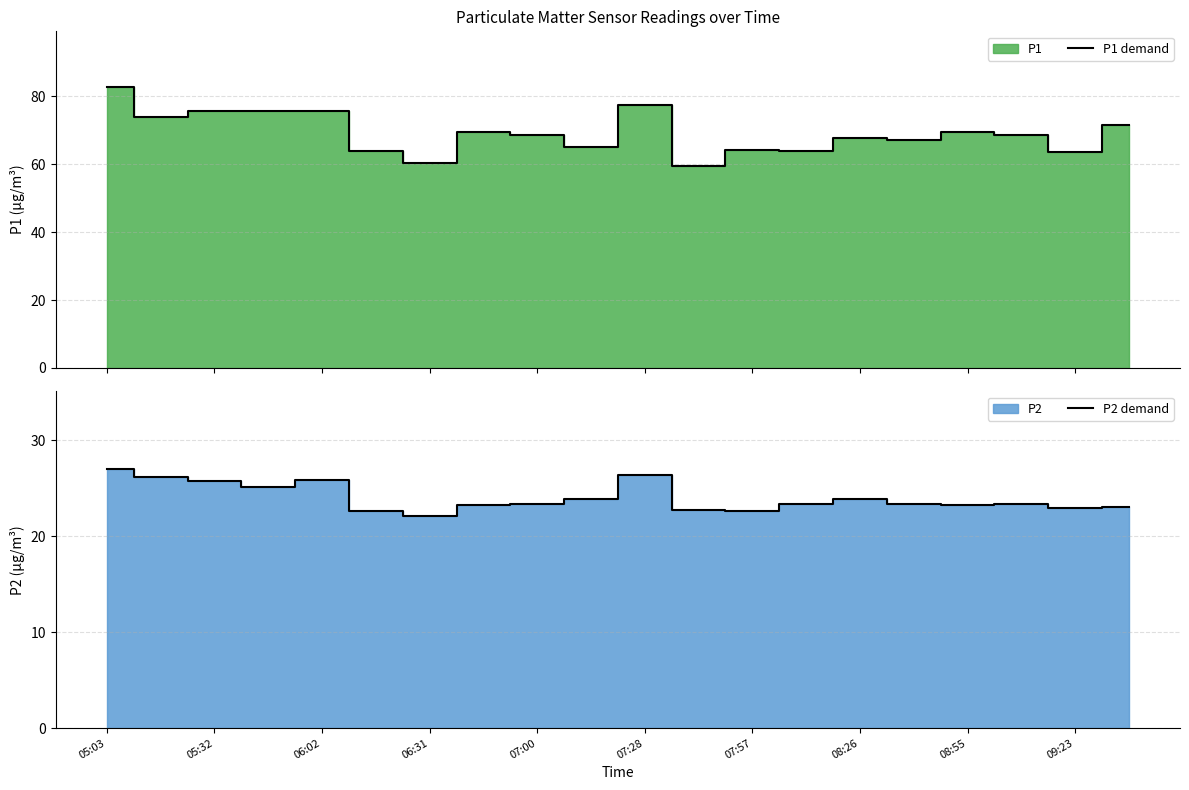

List the series in order of their peak value, highest first.

P1 demand, P2 demand